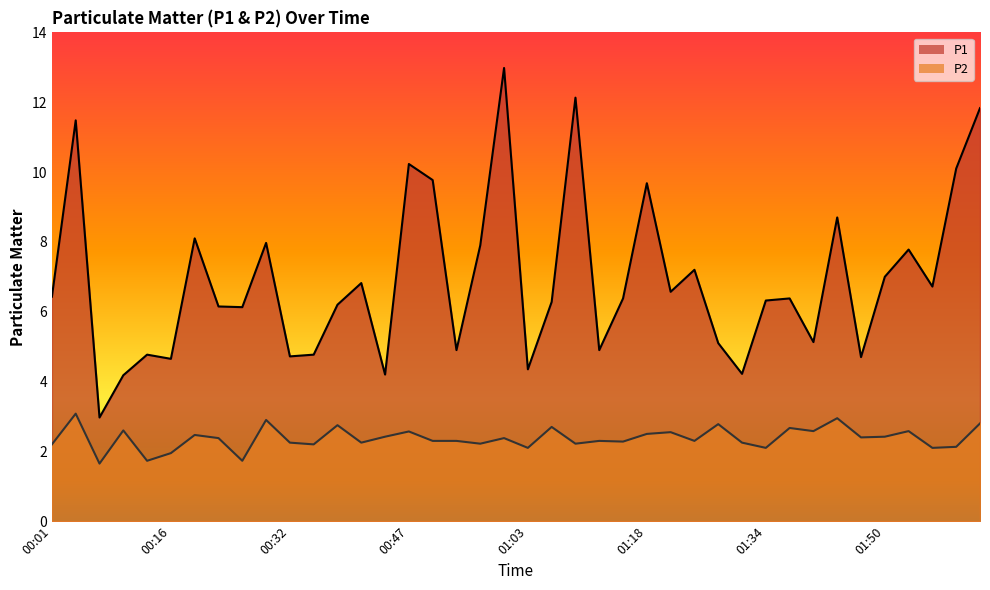

The value of P2 at 01:12 is 3.2. True or false?

False